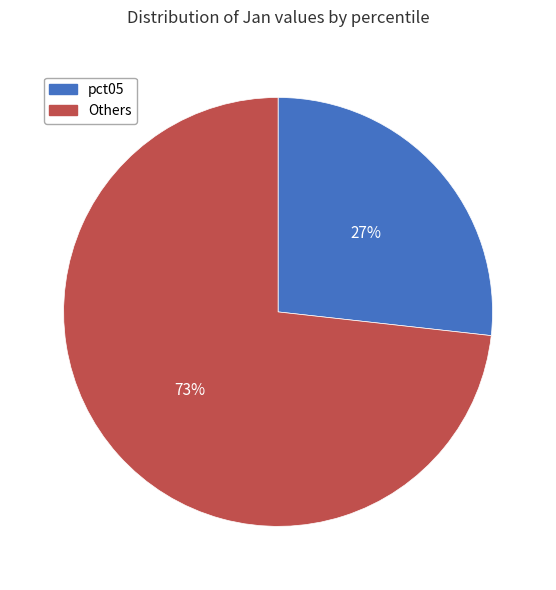

To the nearest percent, what is the difference between the largest and smallest slice percentages?

46%